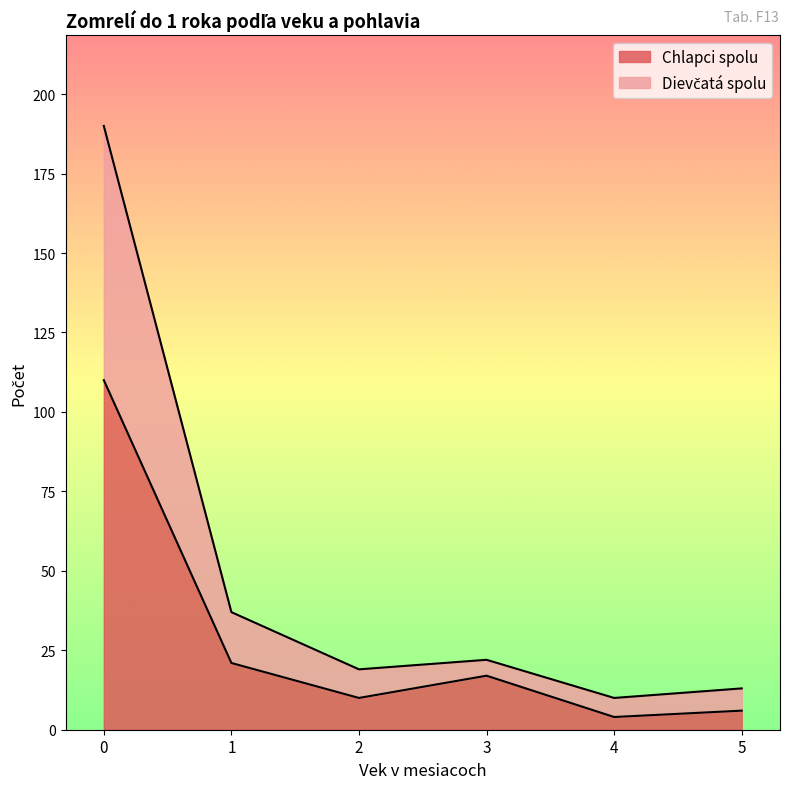

How many interior local peaks does the Chlapci spolu series have?

1